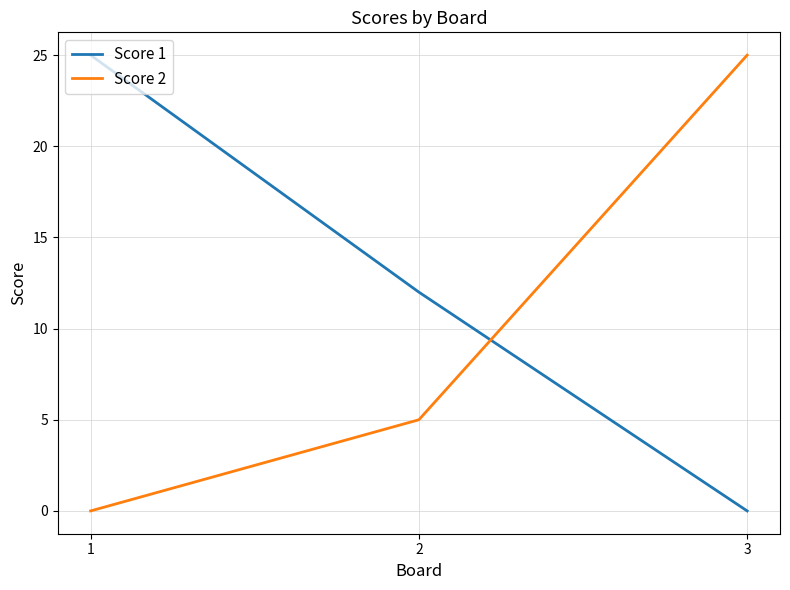

What is the spread (max minus min) of values at 3?

25